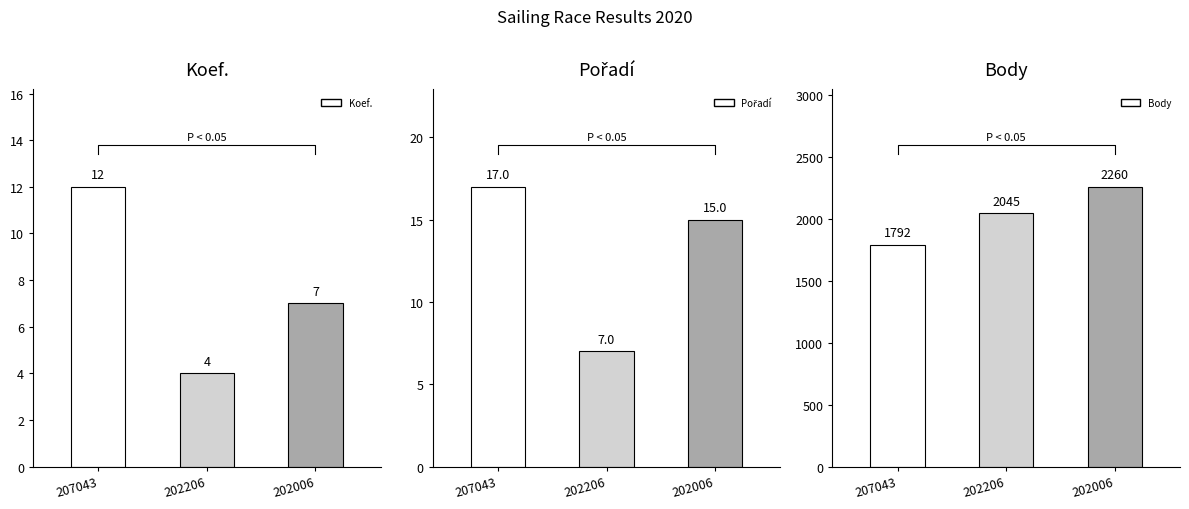

At which label does Body reach its peak?

202006